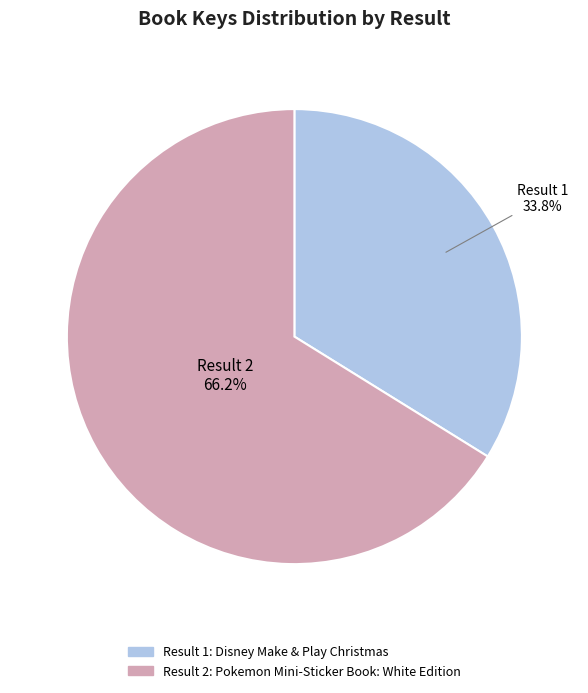

To the nearest percent, what is the average slice percentage?

50%